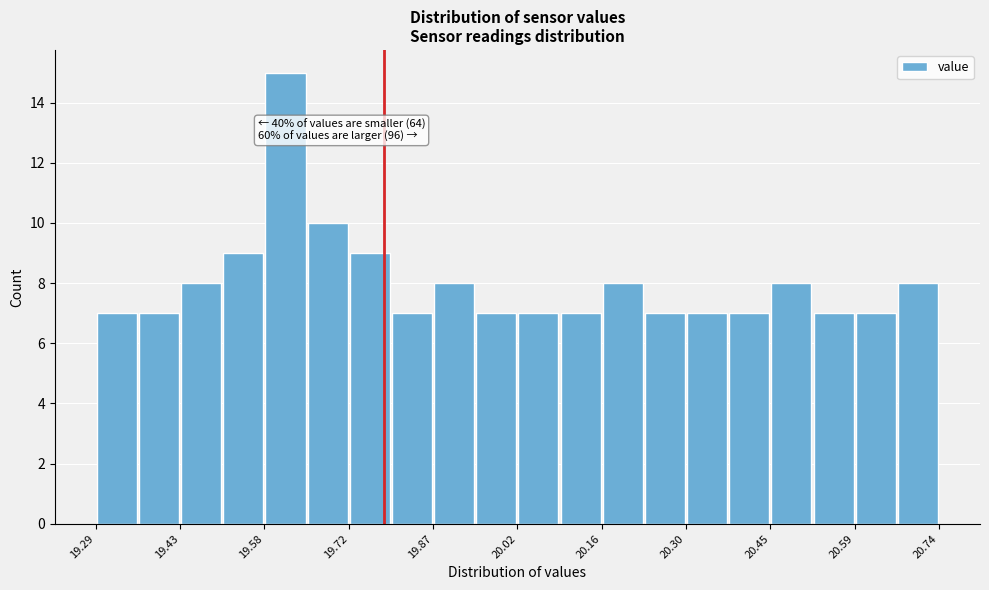

Around what value on the x-axis is the tallest bar? Give the approximate position of its centre, as read against the axis.

19.62